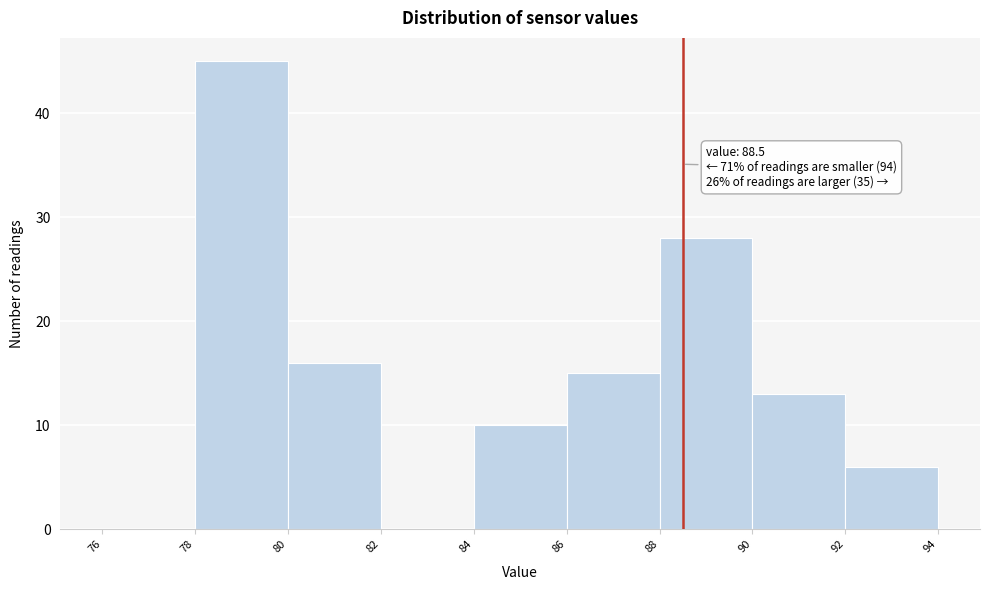

Over which range of the x-axis is the bar tallest?

78 to 80